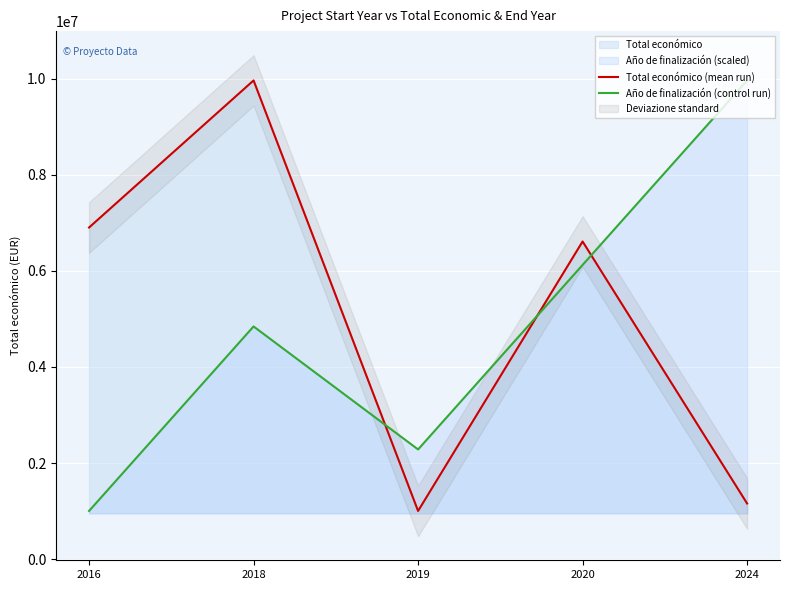

Rank the series by their maximum value, from lowest to highest.

Total económico (mean run), Año de finalización (control run)